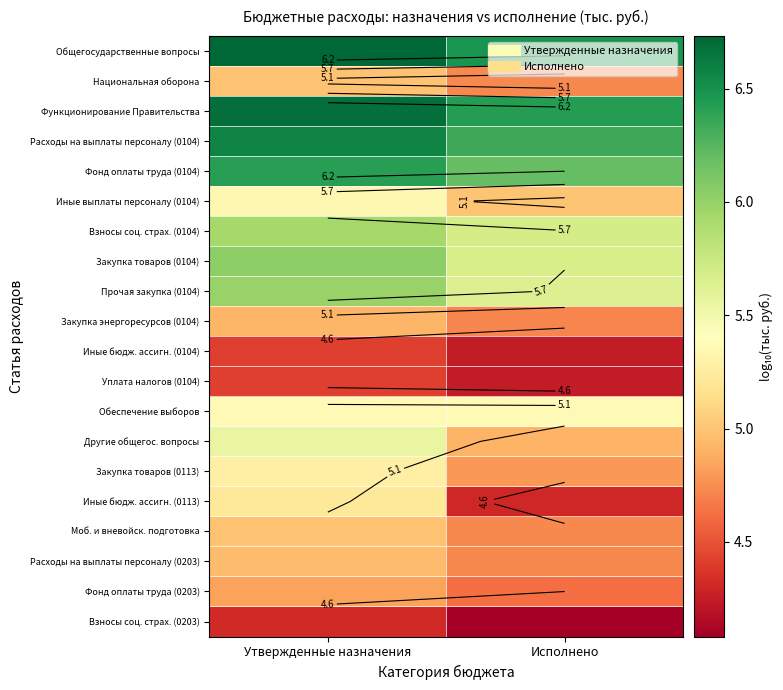

What is the difference between the highest and lowest values at Исполнено?

2.4